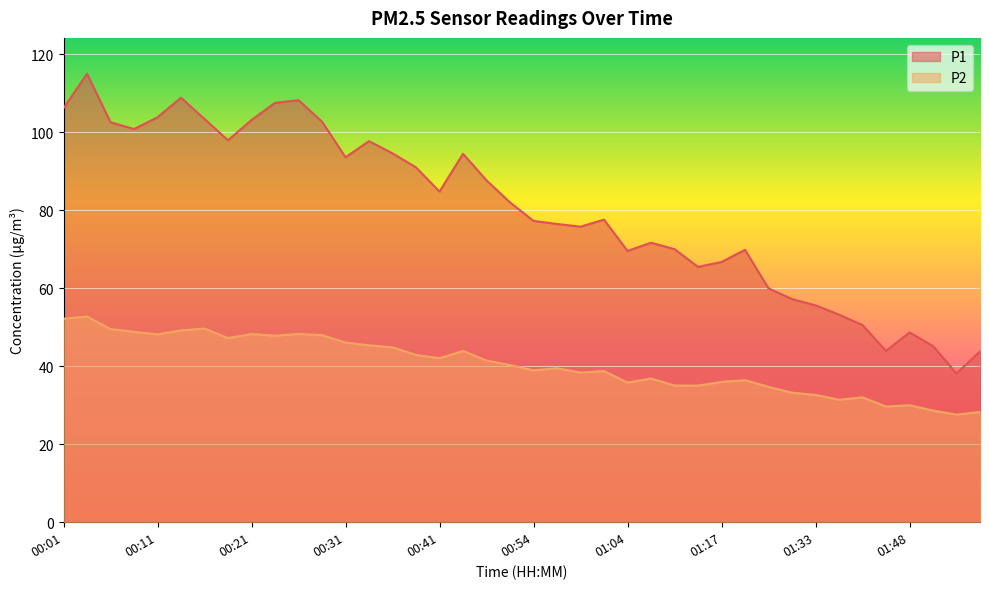

Rank the series at 01:45 from highest to lowest value.

P1, P2